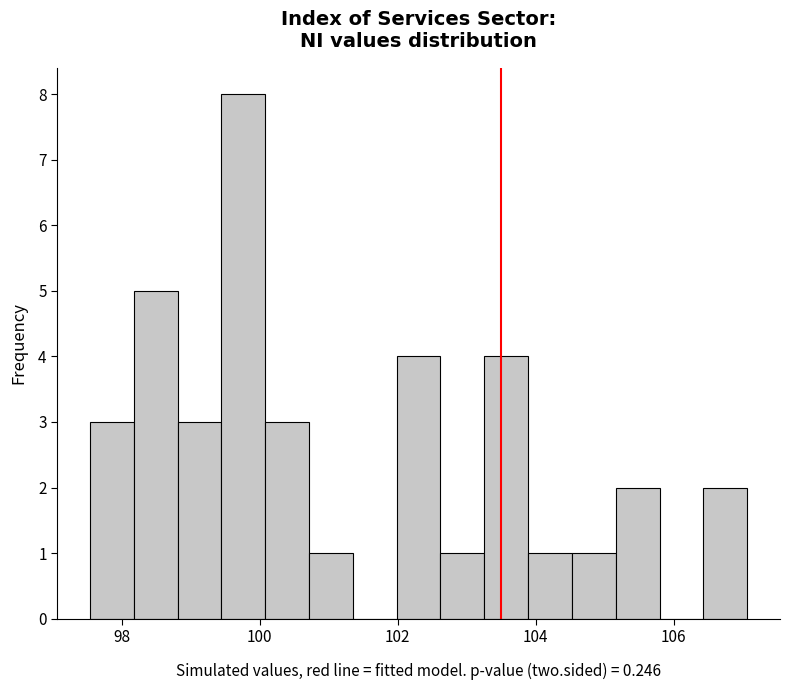

Read against the x-axis, roughly where is the centre of the tallest bar?

99.8